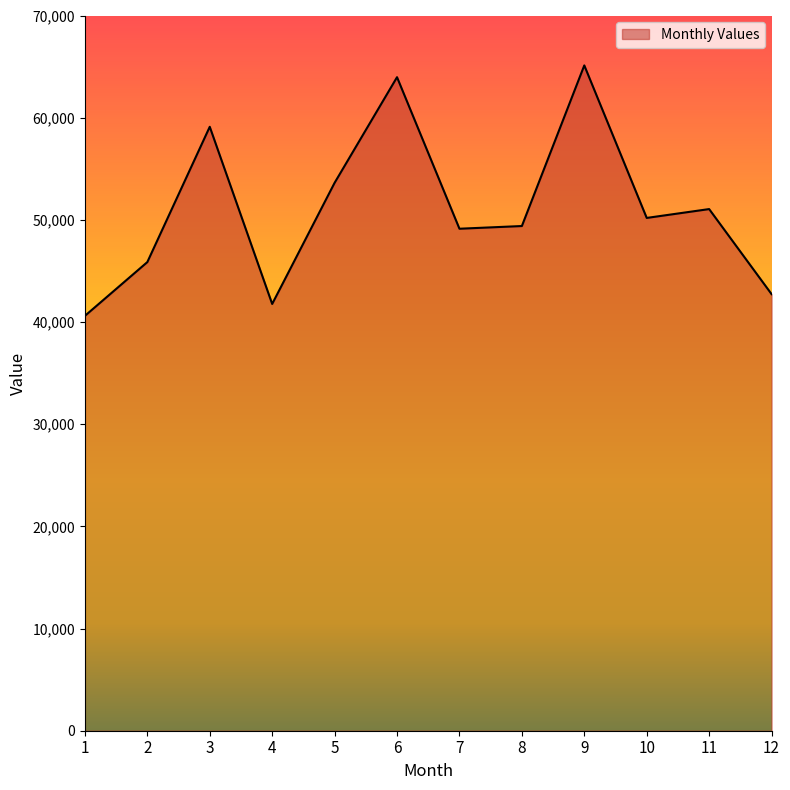

What is the approximate value at 3, to the nearest 100?

59100